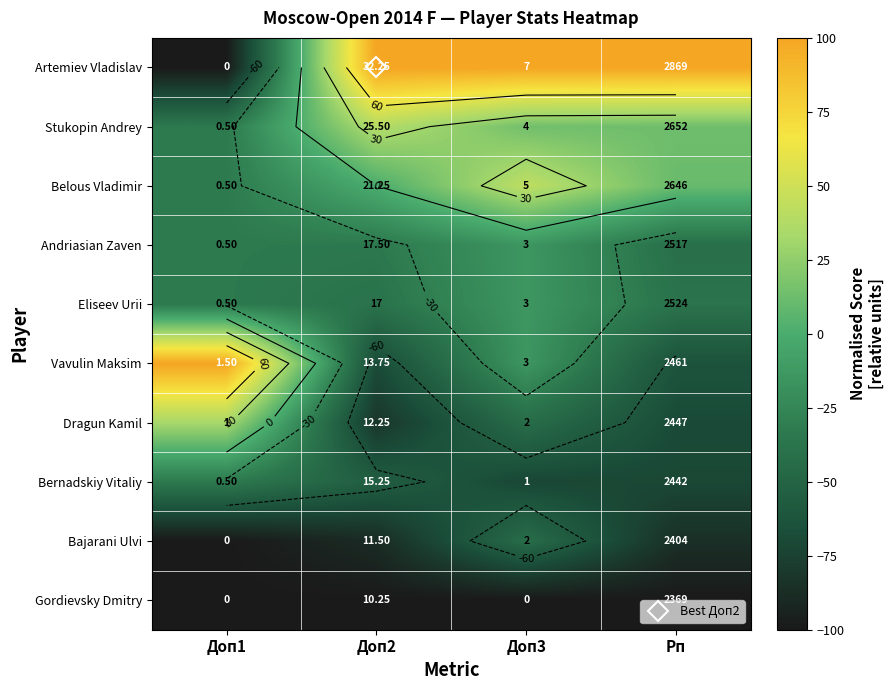

What is the total value across all series at Рп?

-343.6